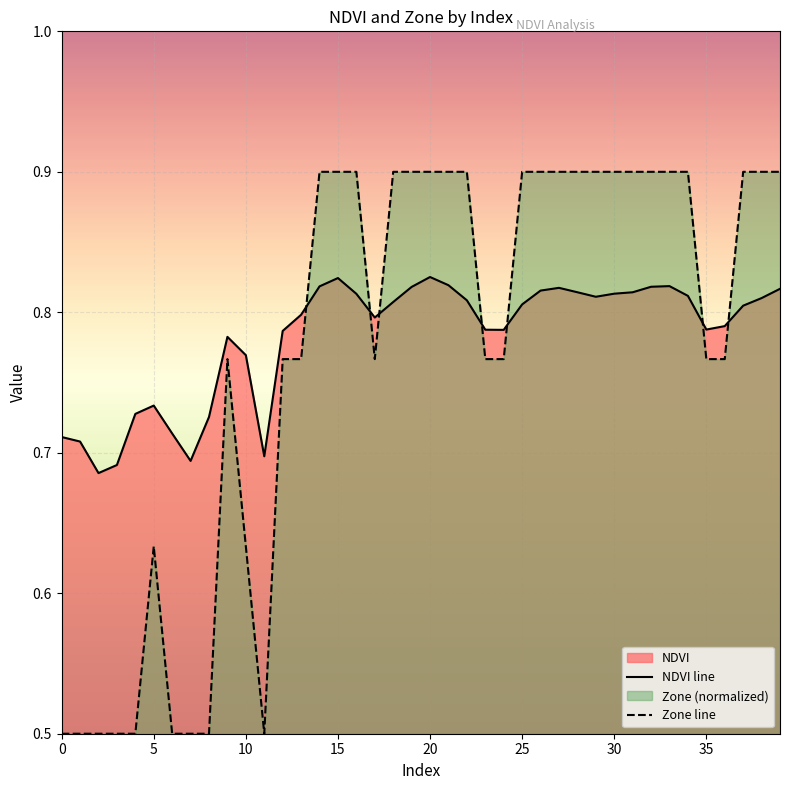

True or false: NDVI line and Zone line intersect in this chart.

True